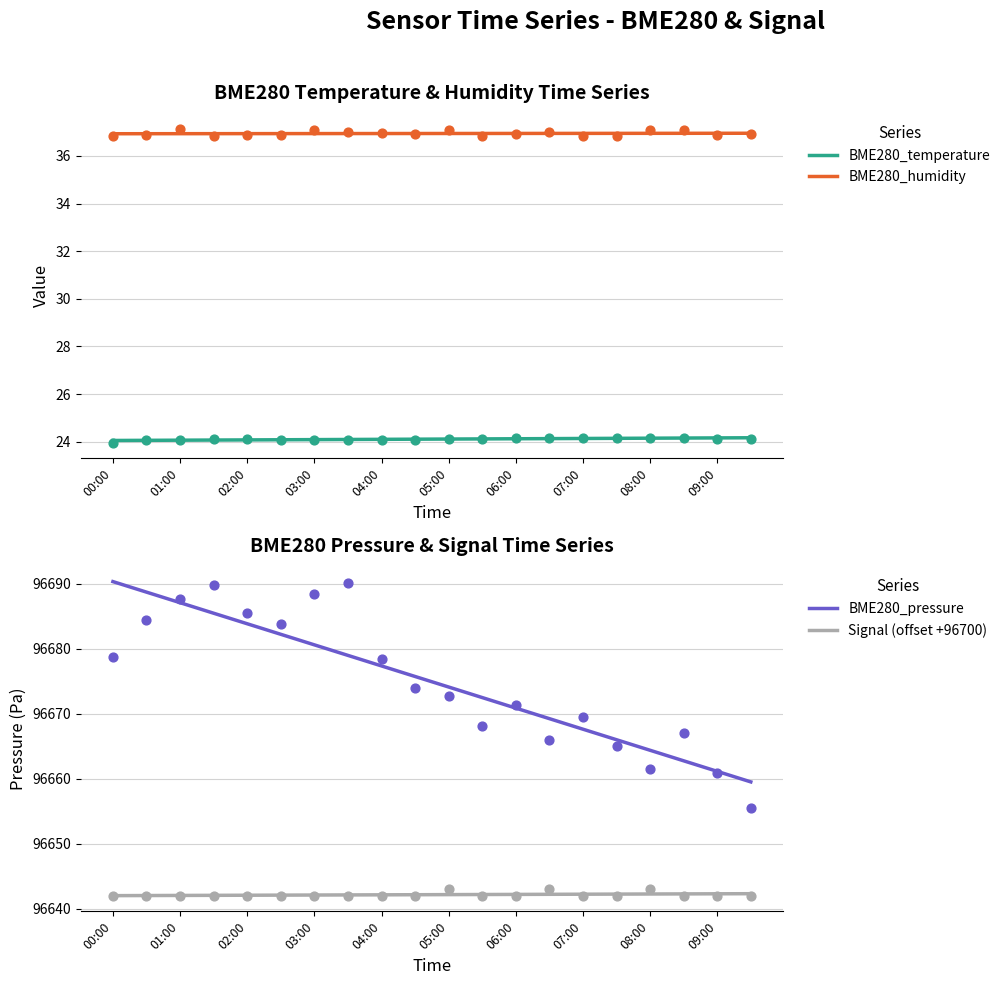

At which category is the sum across all series the highest?

00:00